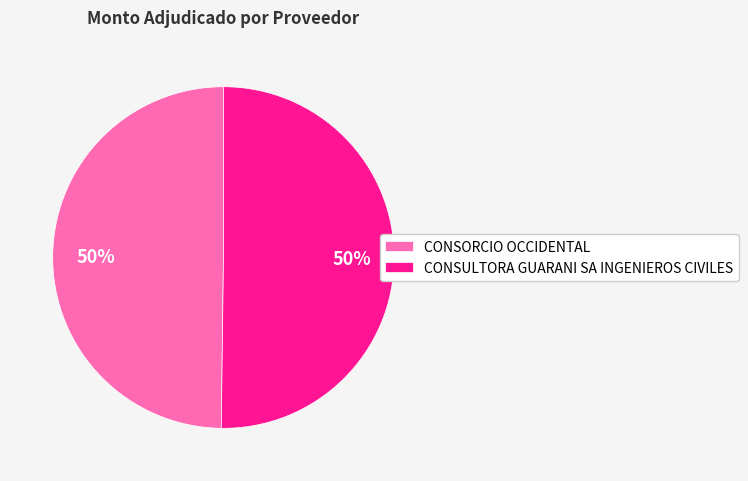

What percentage is the CONSULTORA GUARANI SA INGENIEROS CIVILES slice, to the nearest percent?

50%